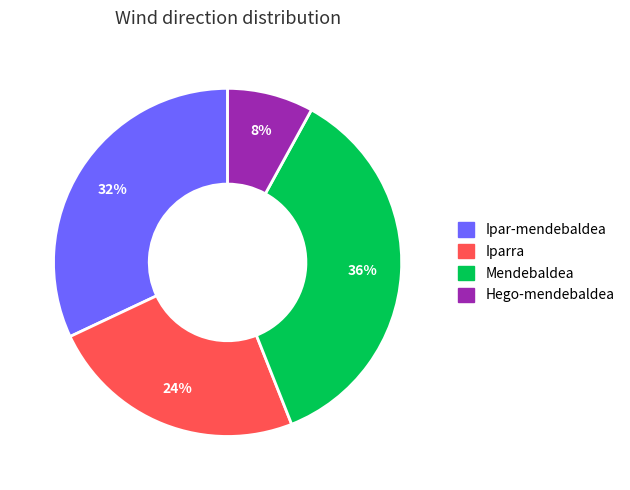

Approximately how many times larger is the value at Ipar-mendebaldea compared to Hego-mendebaldea?

4.0